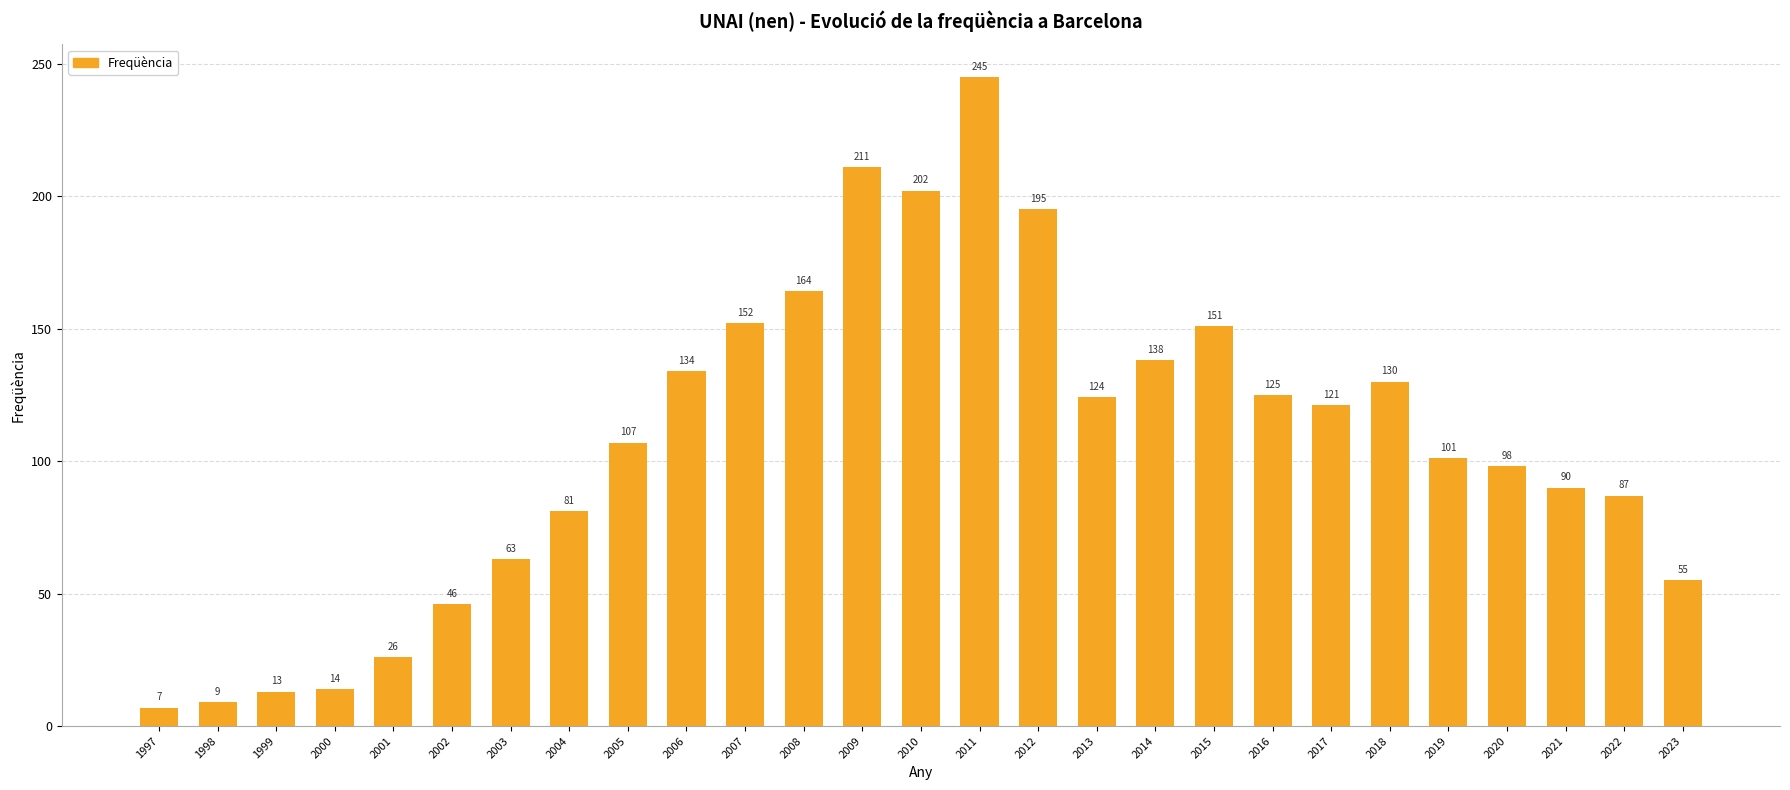

What is the minimum value shown in the chart?

7